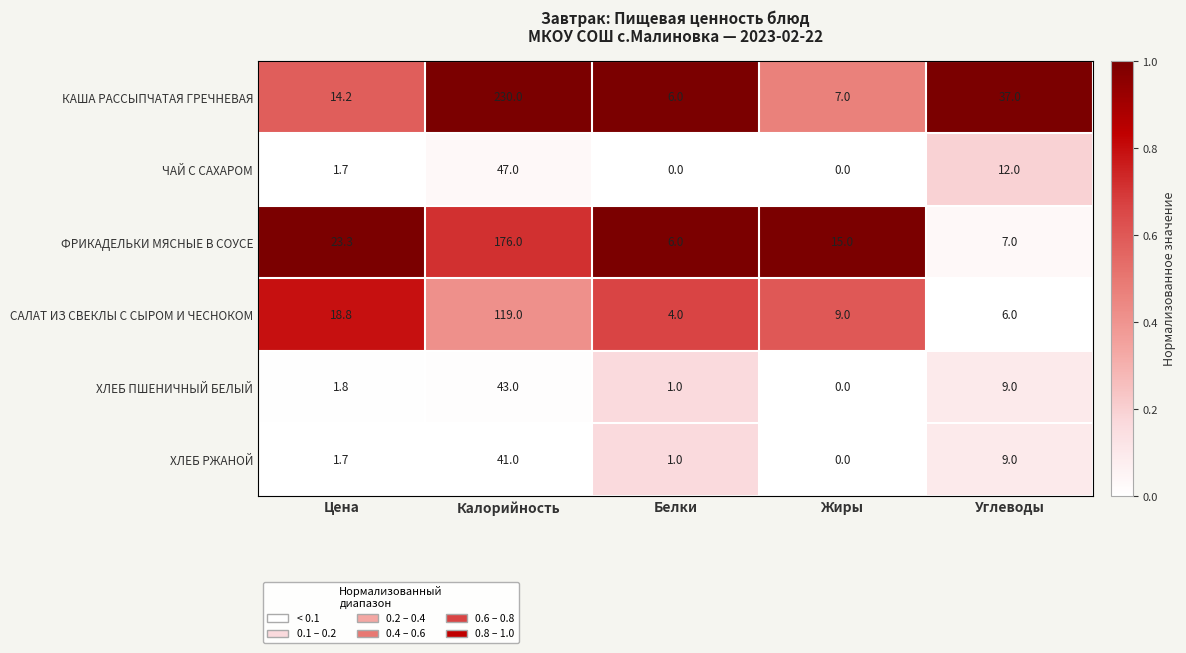

List the labels in order of ФРИКАДЕЛЬКИ МЯСНЫЕ В СОУСЕ value, smallest first.

Белки, Углеводы, Жиры, Цена, Калорийность